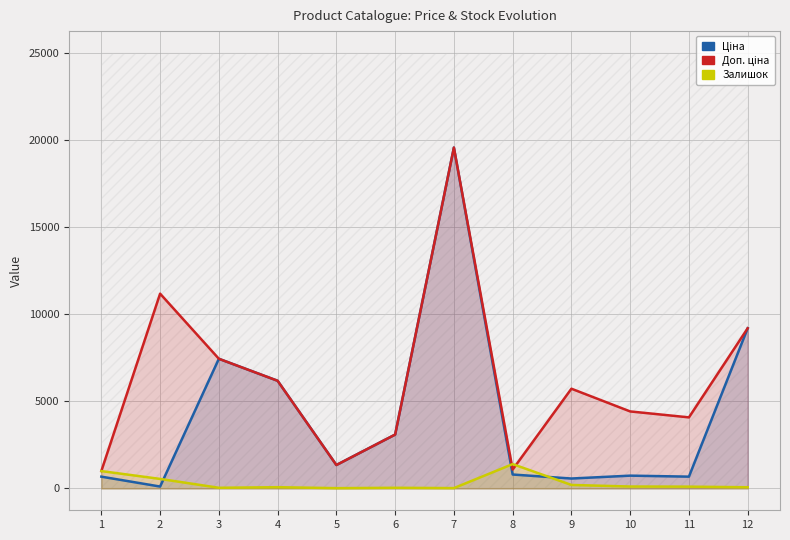

True or false: Ціна has more than 0 points higher than both neighbors.

True